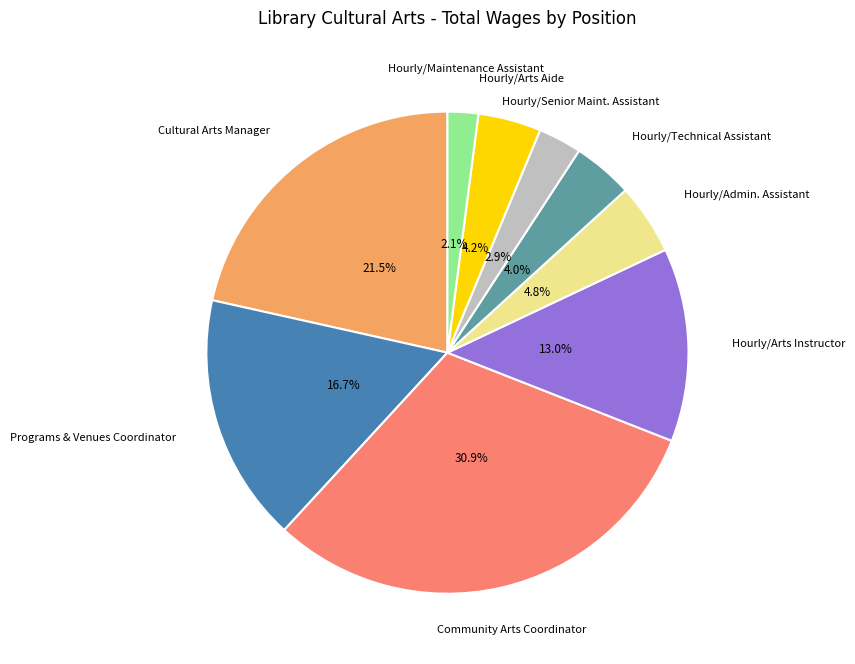

Does any single category account for the majority?

No